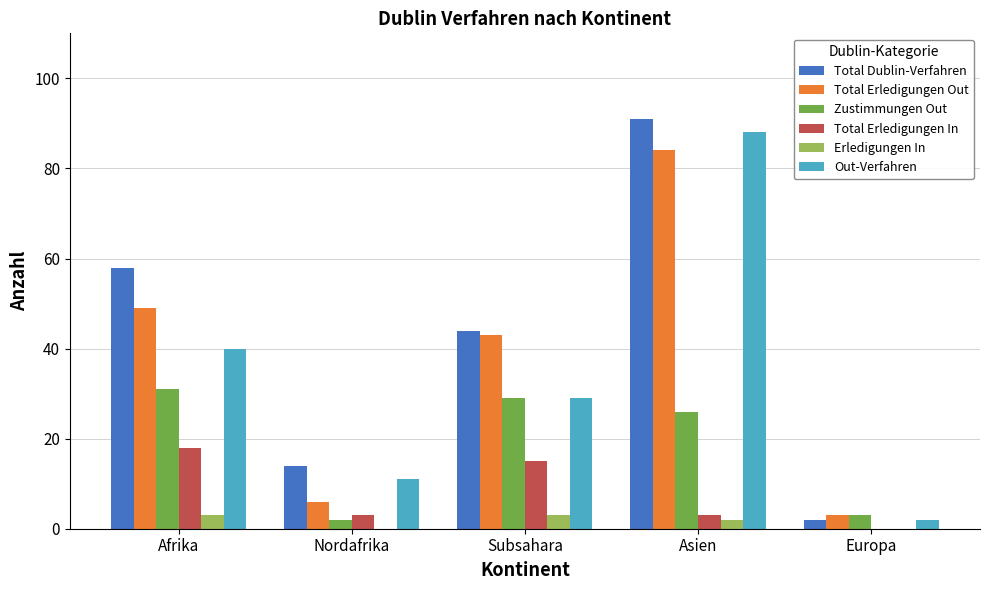

True or false: Out-Verfahren has a value of 11 at Nordafrika.

True